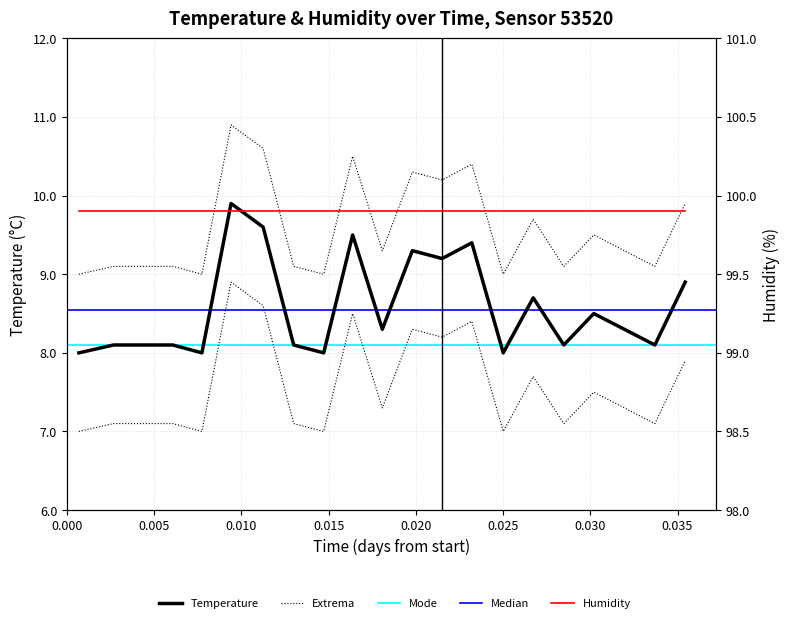

Does the chart have visible grid lines?

Yes